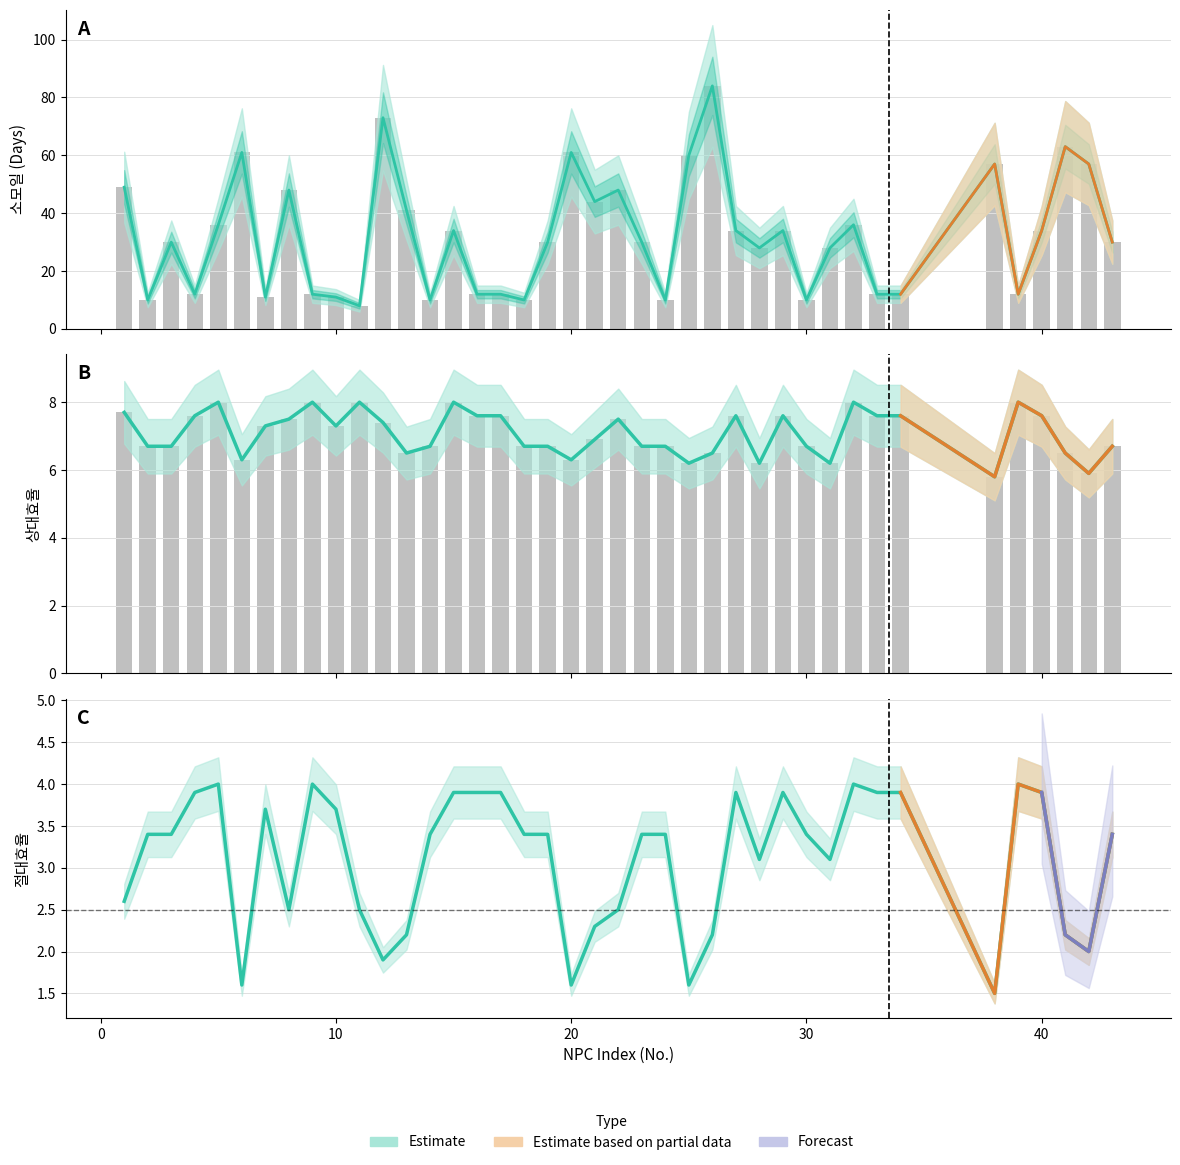

The 절대효율 series shows 3.9 at 33. True or false?

True